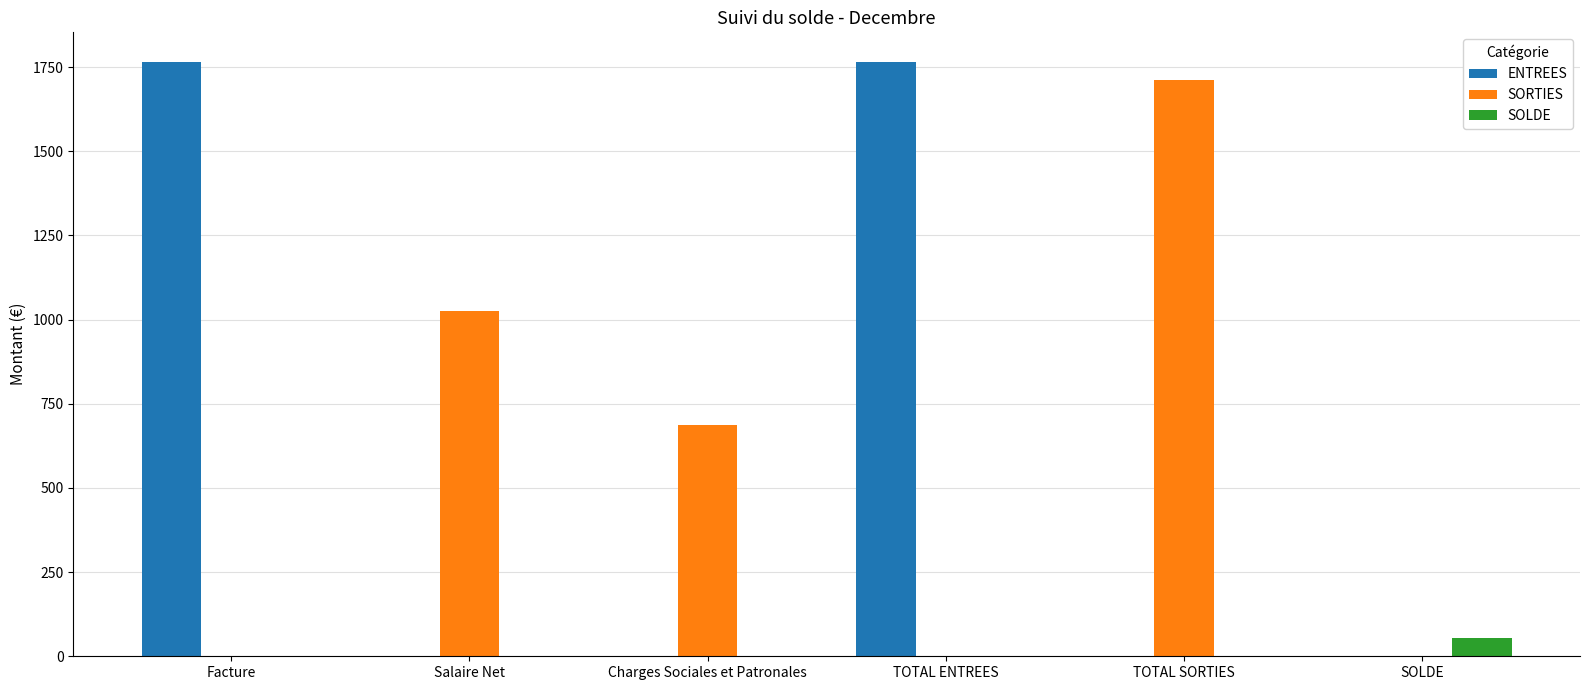

Count the ENTREES values in the range 0 to 1765.

6